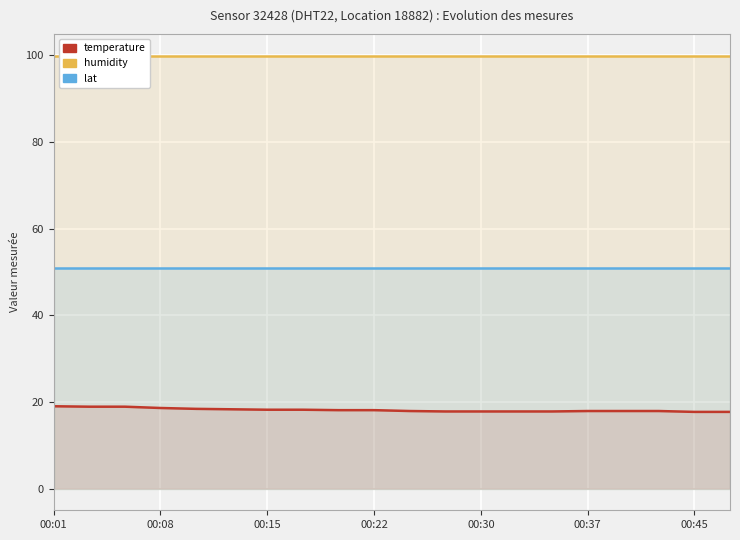

List the series in order of their overall mean, lowest first.

temperature, lat, humidity